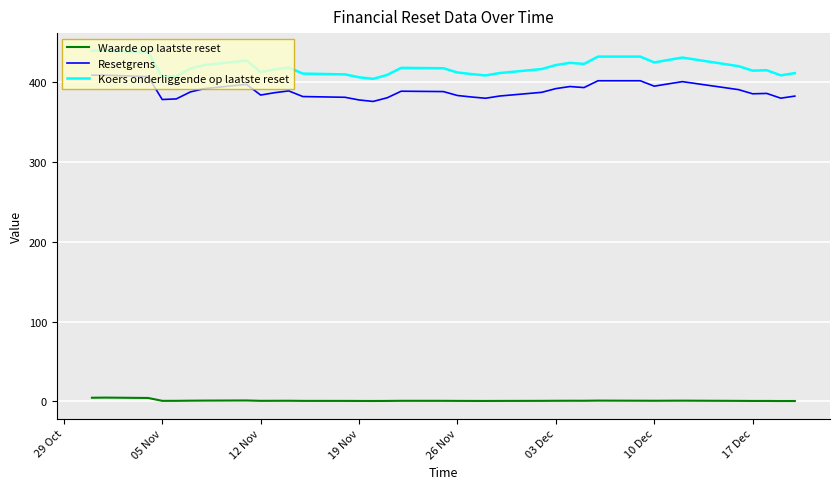

What is the value of the Koers onderliggende op laatste reset point at the 11th from the left?

423.1